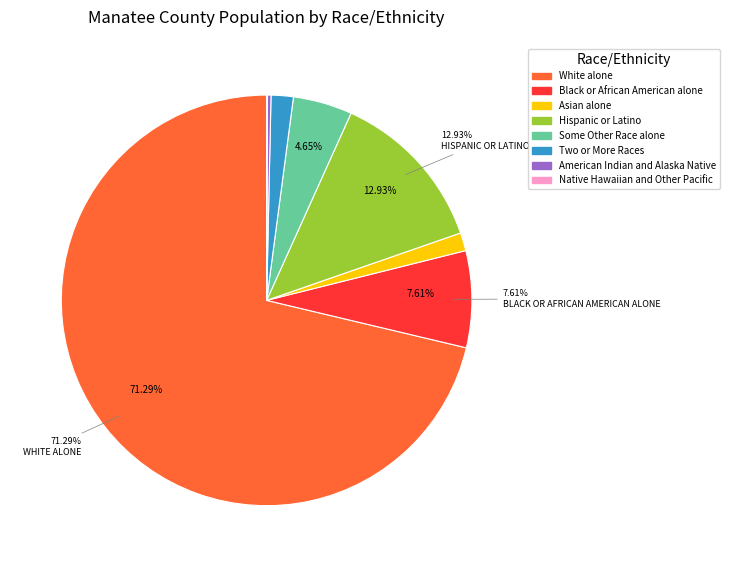

What is the largest slice in the pie chart?

White alone